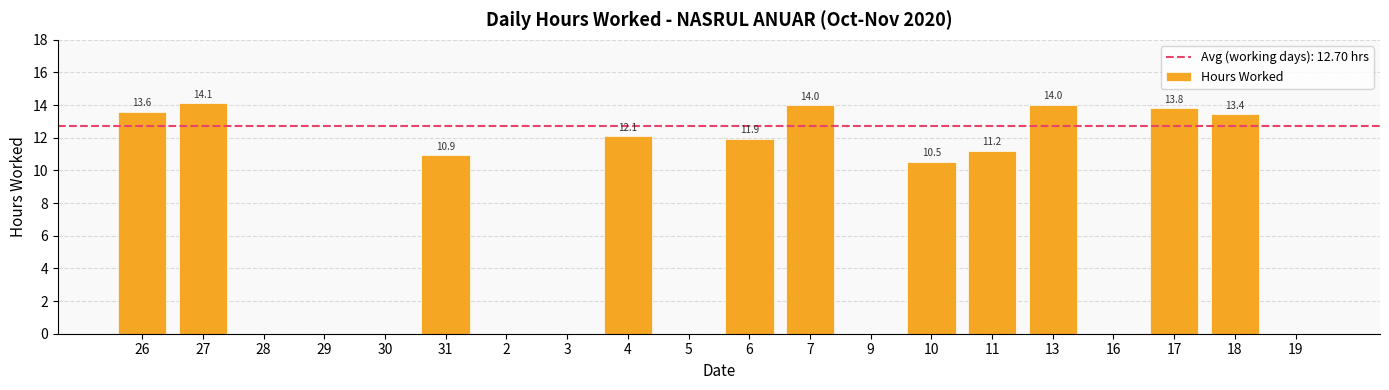

How many categories are shown in the chart?

20